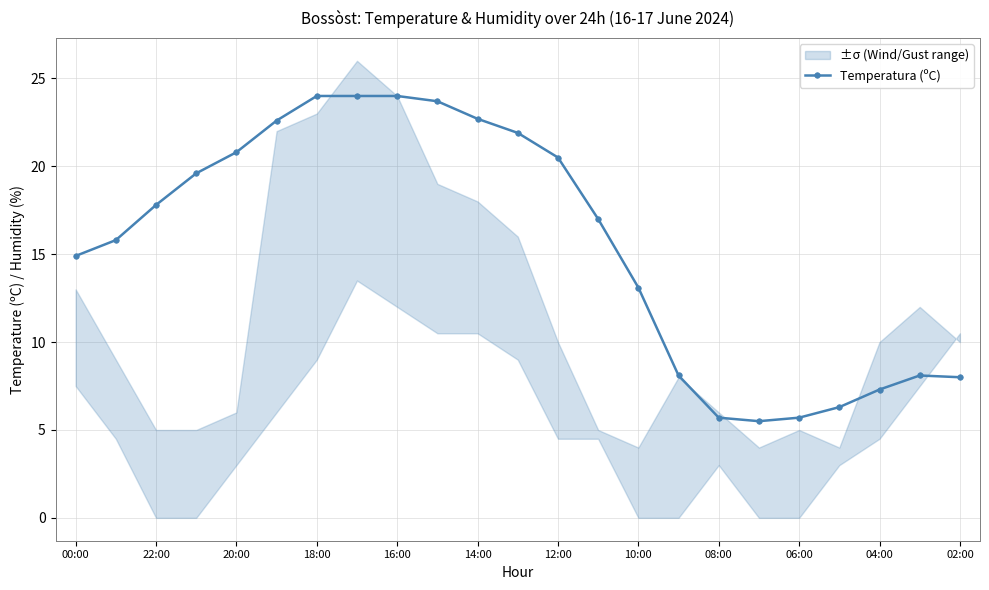

The value of Temperatura (ºC) at 22:00 is 17.8. True or false?

True